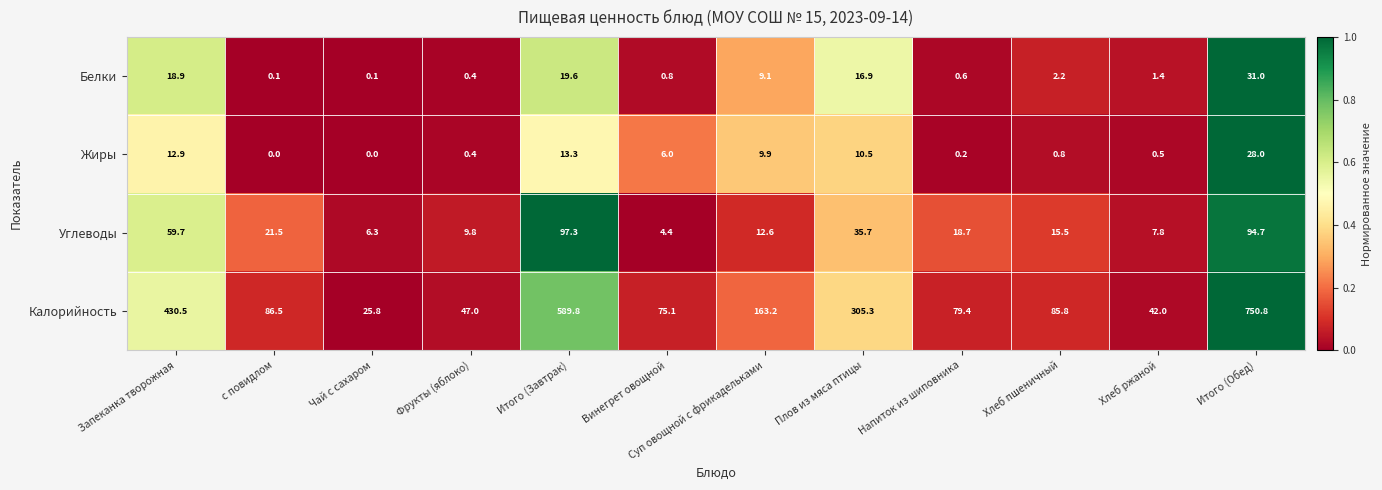

The Калорийность series shows 42.0 at Хлеб ржаной. True or false?

True